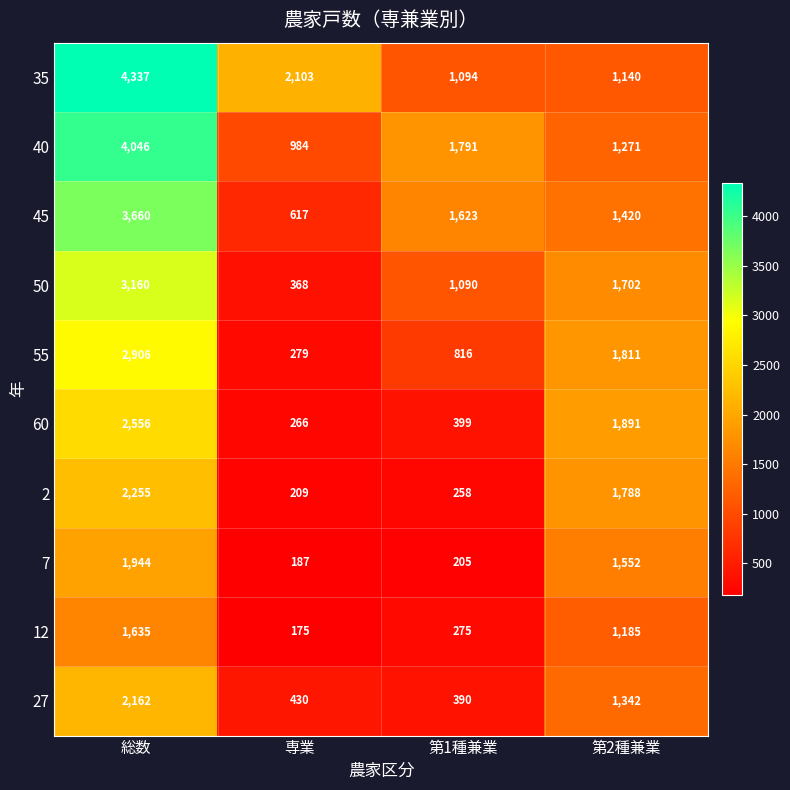

Where does the 12 series first go above 1185?

総数